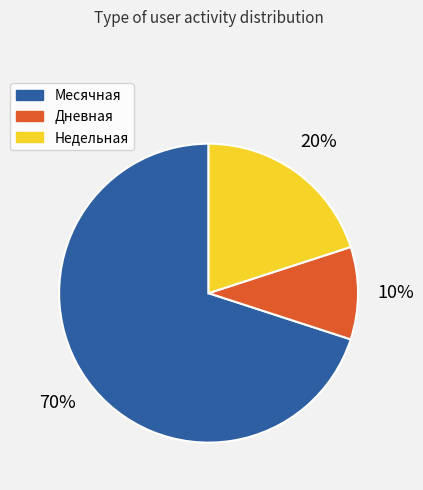

Count the number of slices in the pie.

3